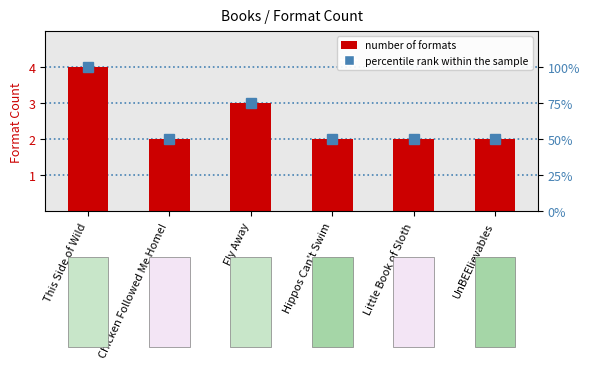

What is the label of the 5th bar from the right?

Chicken Followed Me Home!